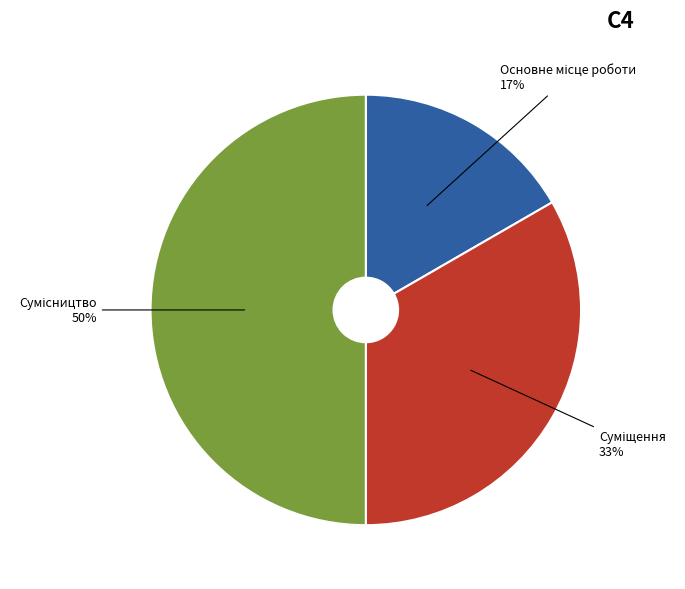

To the nearest percent, what is the difference between the largest and smallest slice percentages?

33%